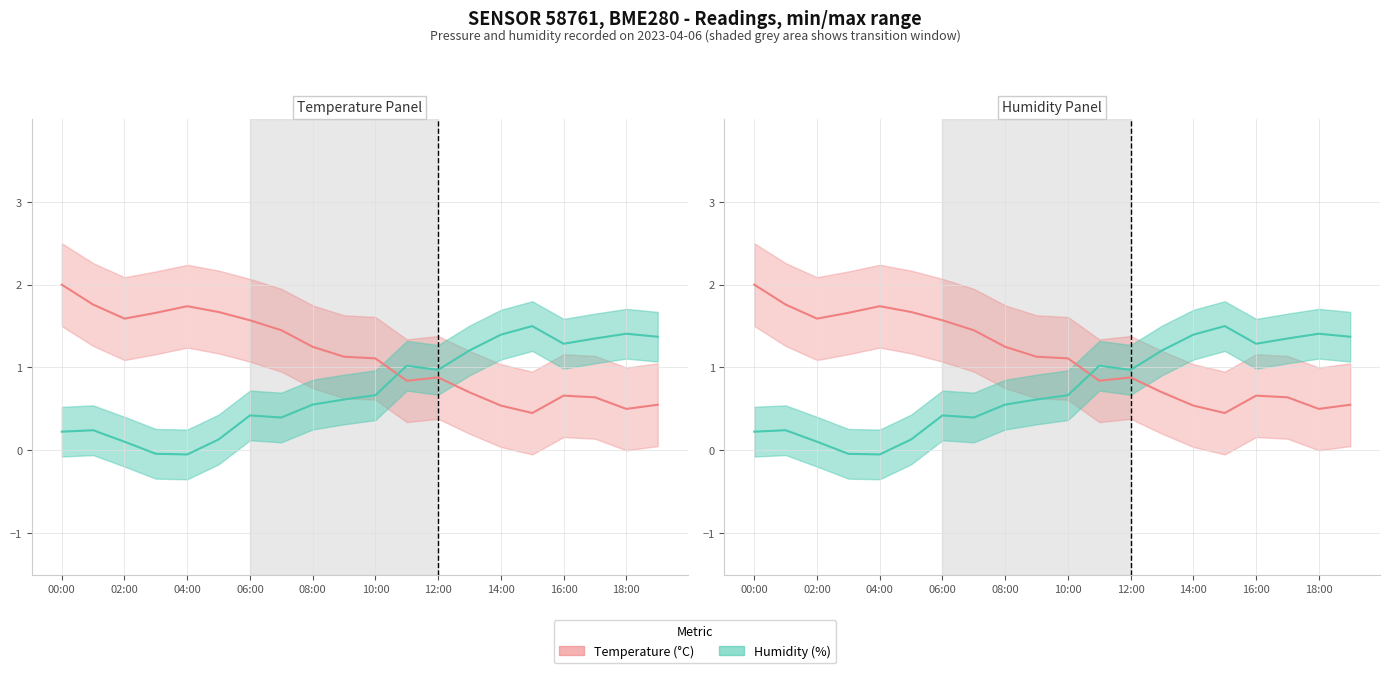

What position from the left is 04:00?

5